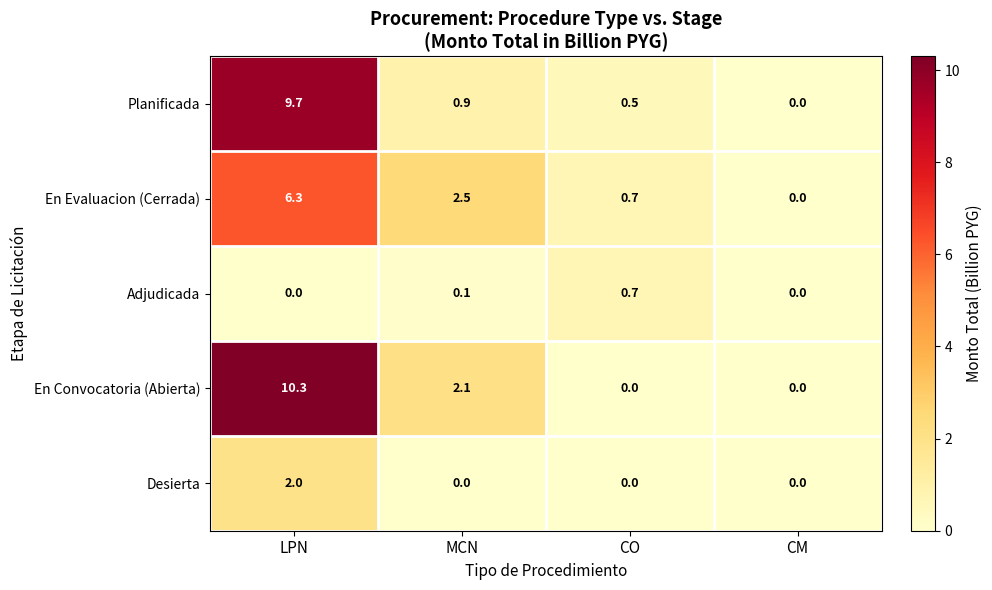

Count the number of data series in this chart.

5